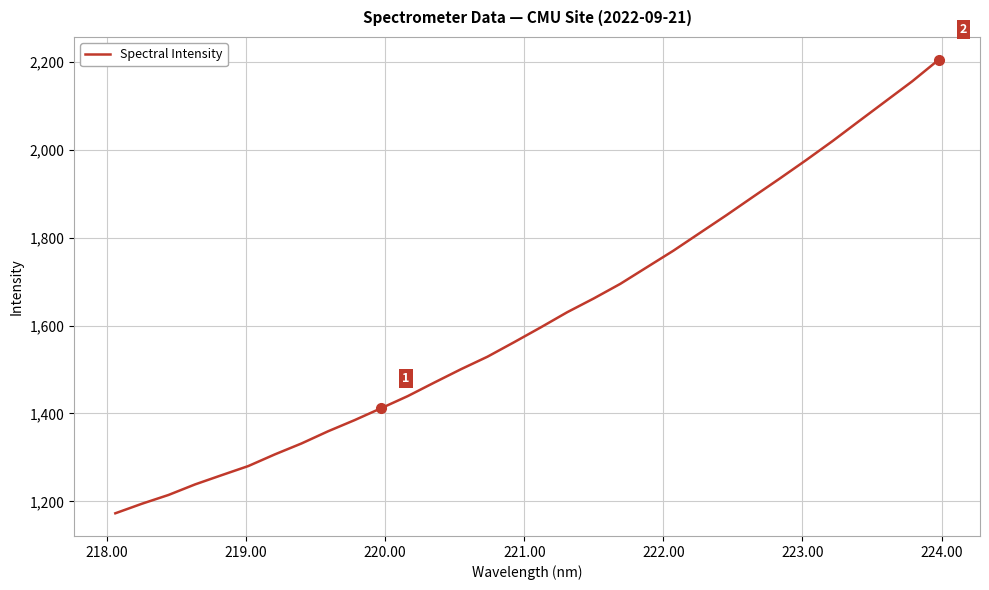

What is the maximum value shown in the chart?

2204.9